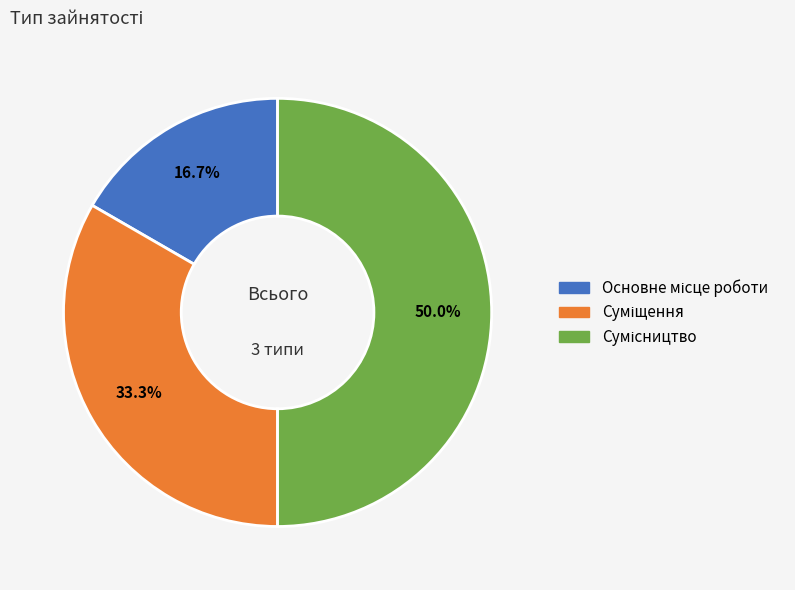

The Основне місце роботи slice represents 17% of the pie. True or false?

True